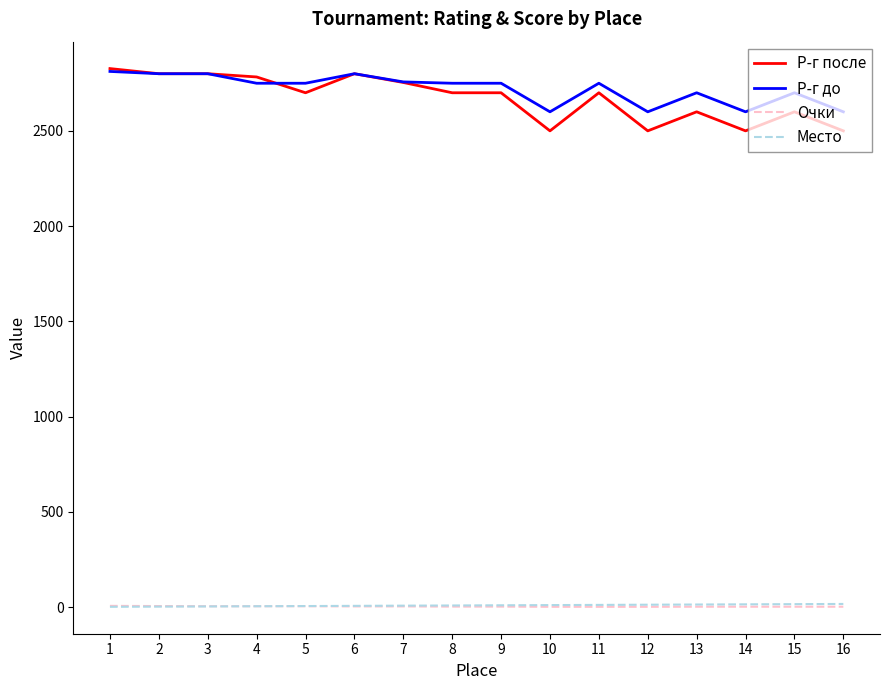

True or false: Р-г после and Очки cross at least once.

False